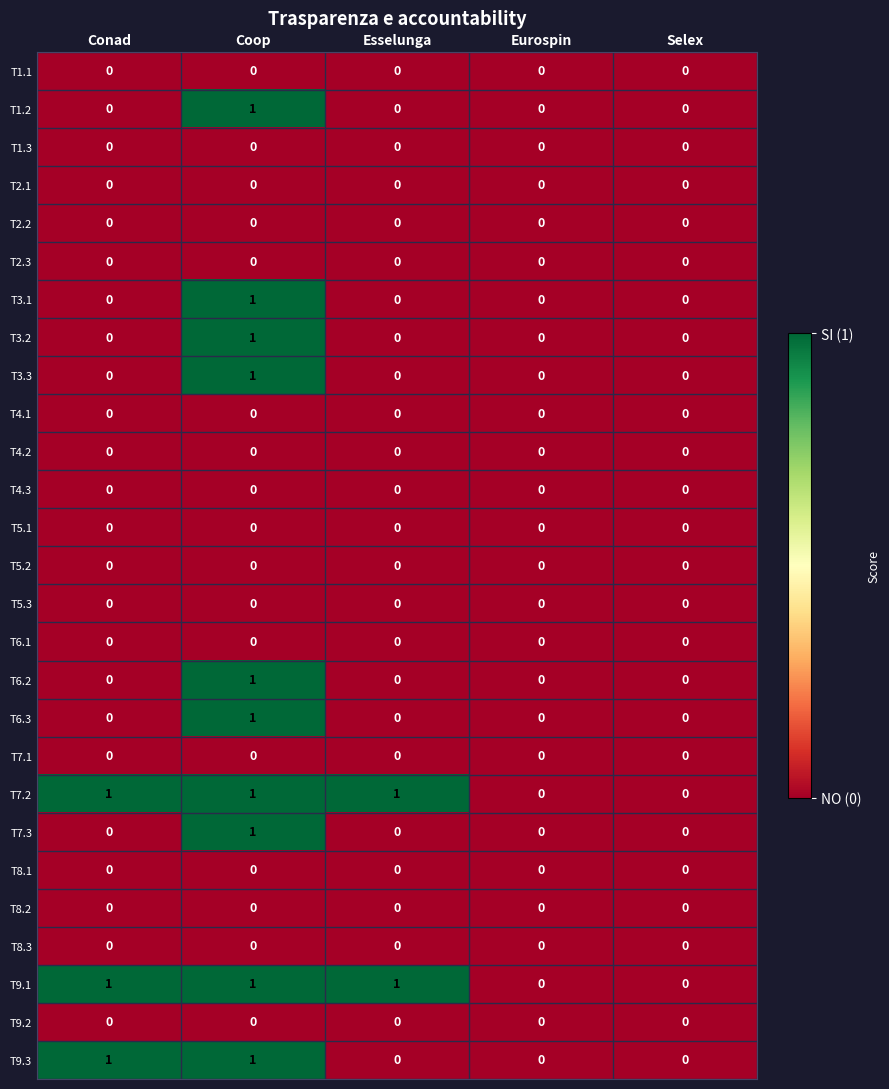

The T3.3 series shows 0 at Conad. True or false?

True